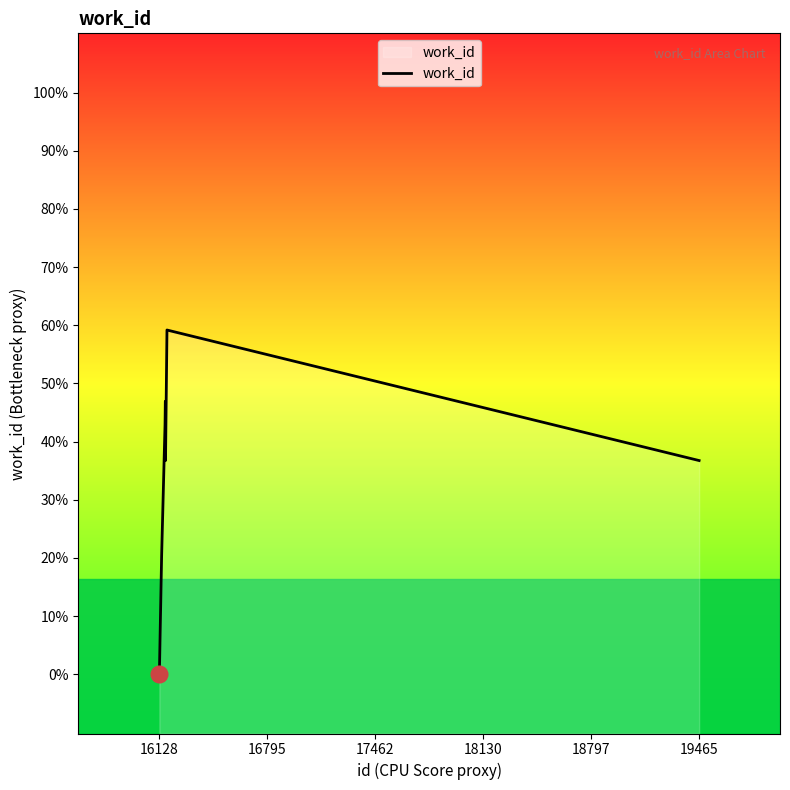

Is this an area chart (filled region under the line)?

Yes